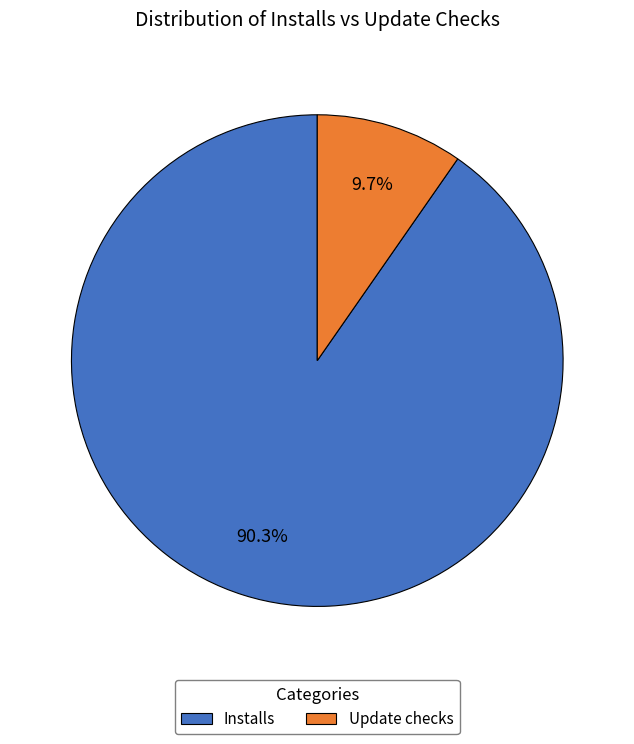

Does Installs represent more than half of the total?

Yes